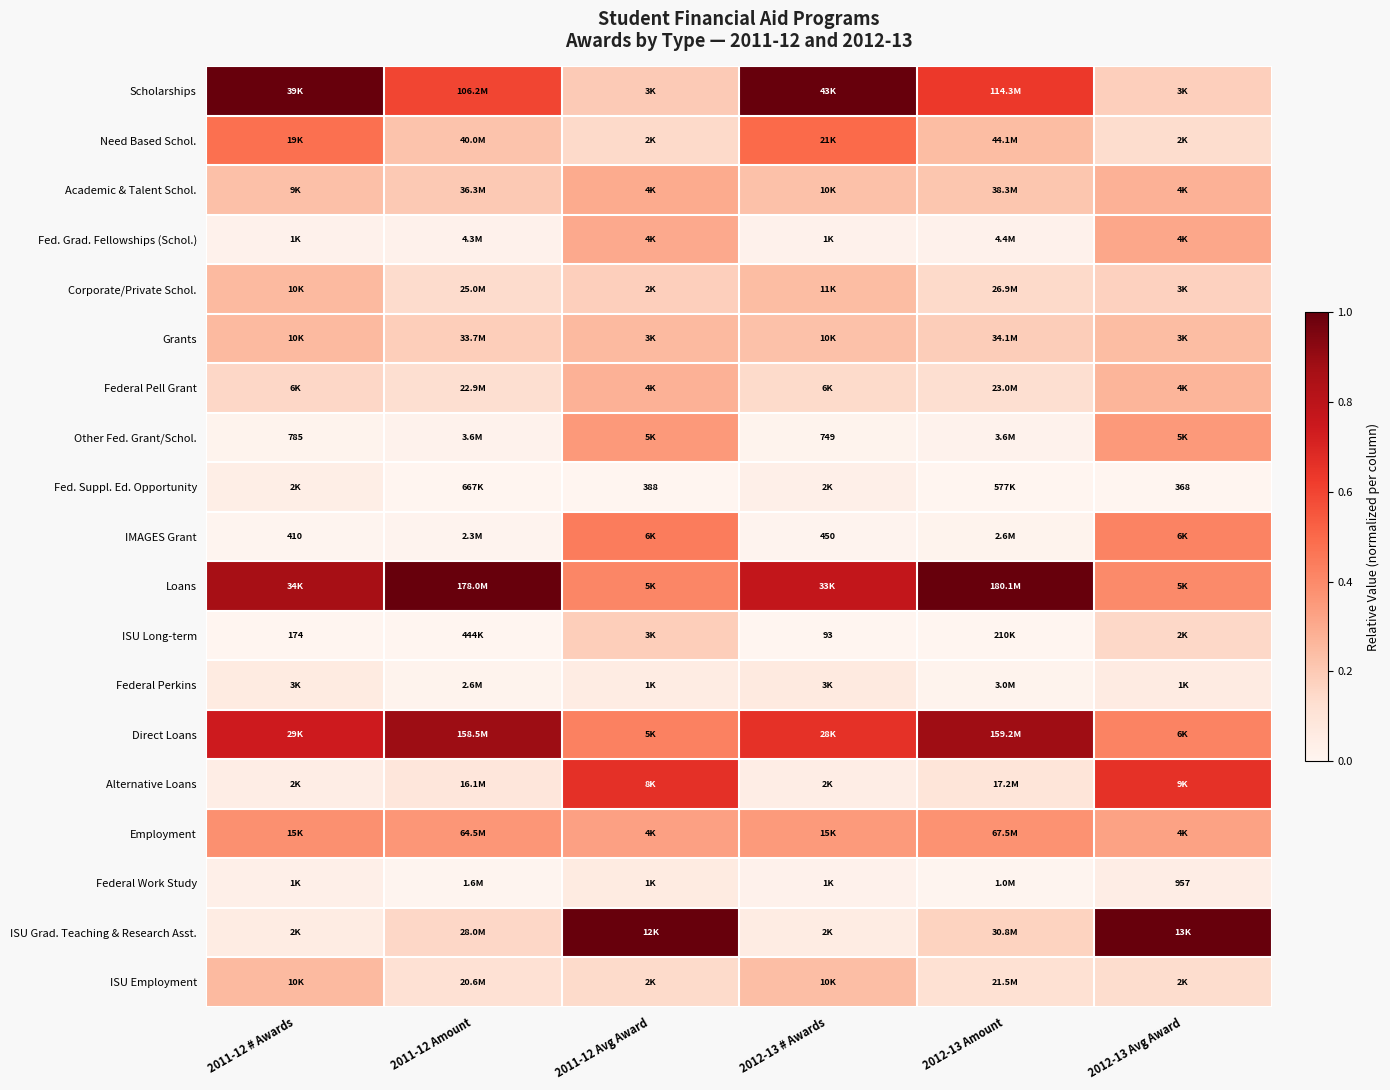

How many categories are shown in the chart?

6